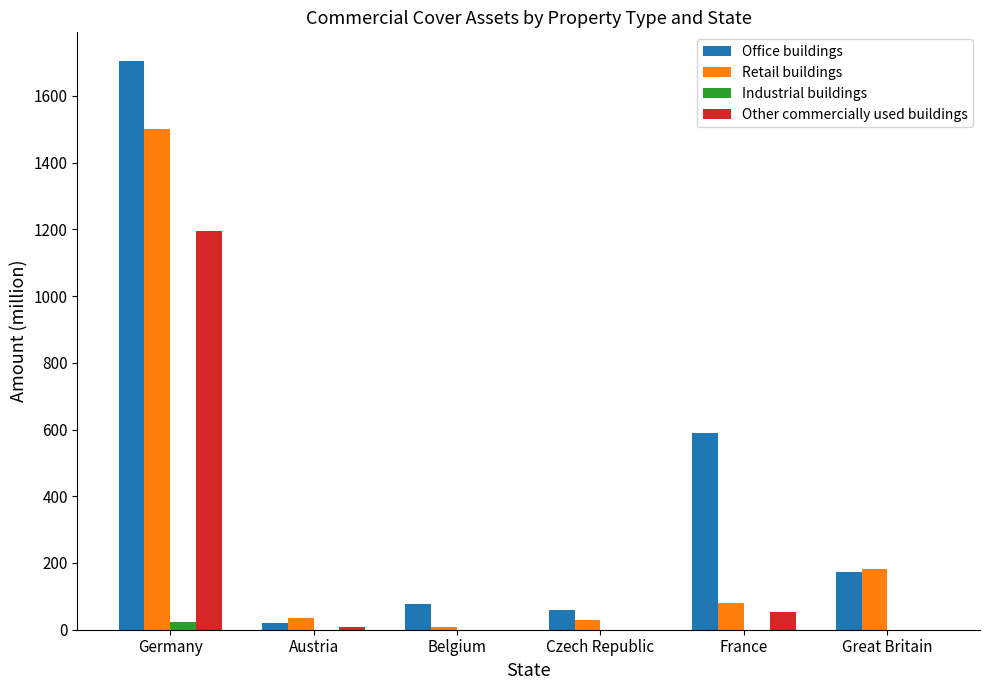

Between Austria and Belgium, which series saw the biggest shift?

Office buildings